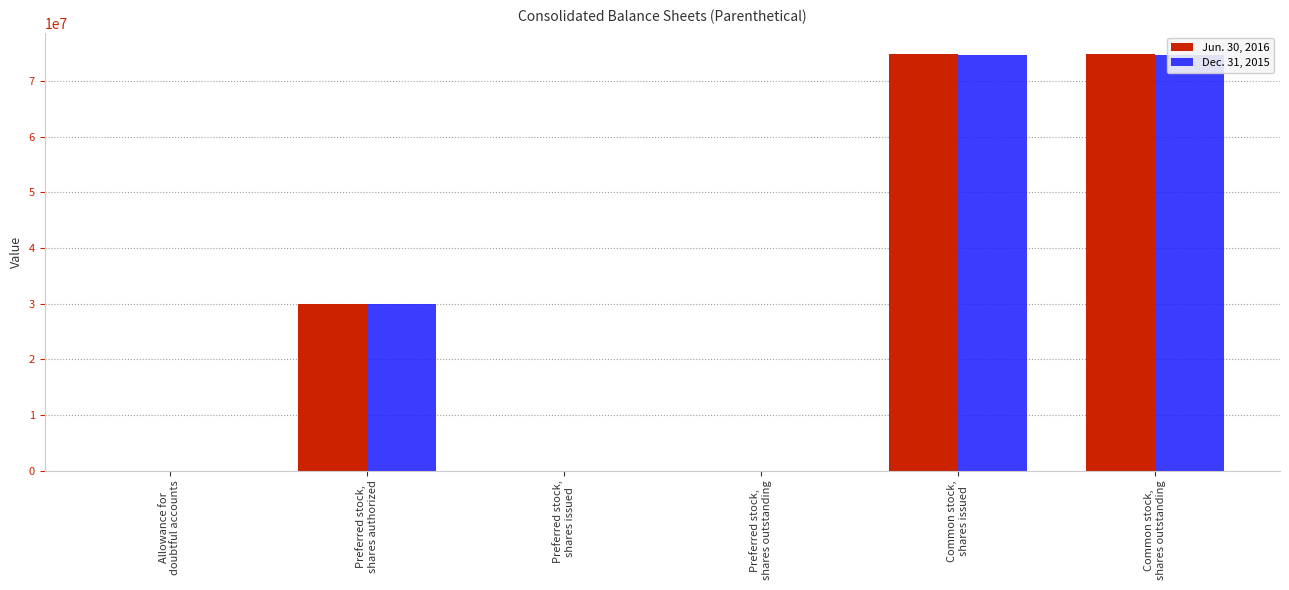

At how many categories does at least one series exceed 73682886?

2